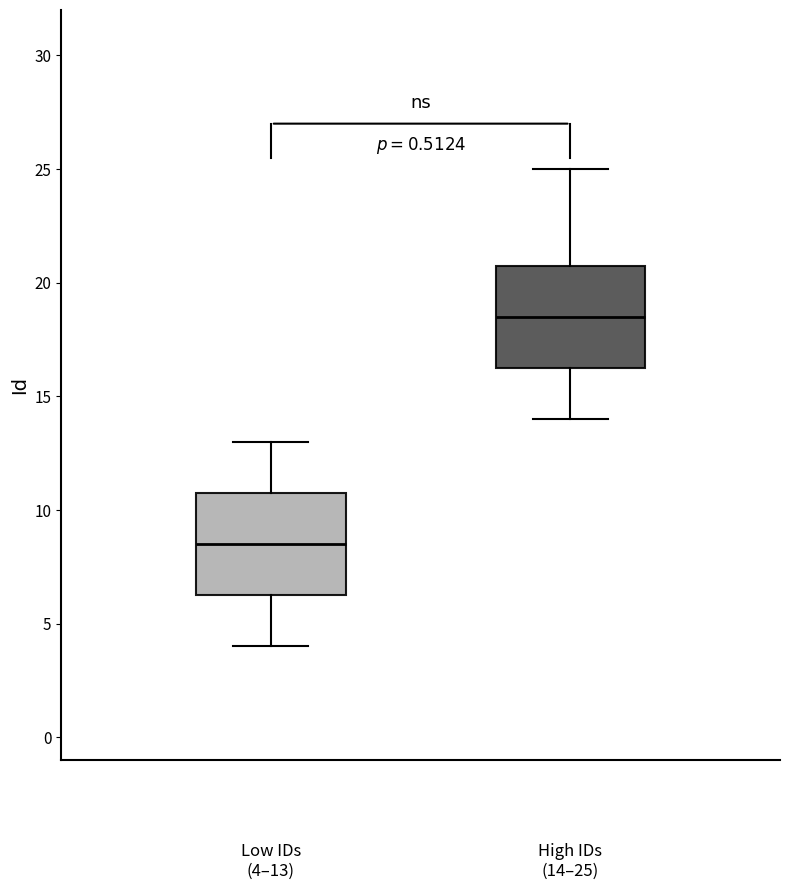

Reading left to right, read every box against the y-axis: the position of its median line, the range the box covers, and the ends of its whiskers. The values are not printed on the chart, so give them approximately, as read against the axis.

Low IDs (4–13): median 8.5, box 6.5 to 11.0, whiskers 4.0 to 13.0
High IDs (14–25): median 18.5, box 16.5 to 21.0, whiskers 14.0 to 25.0